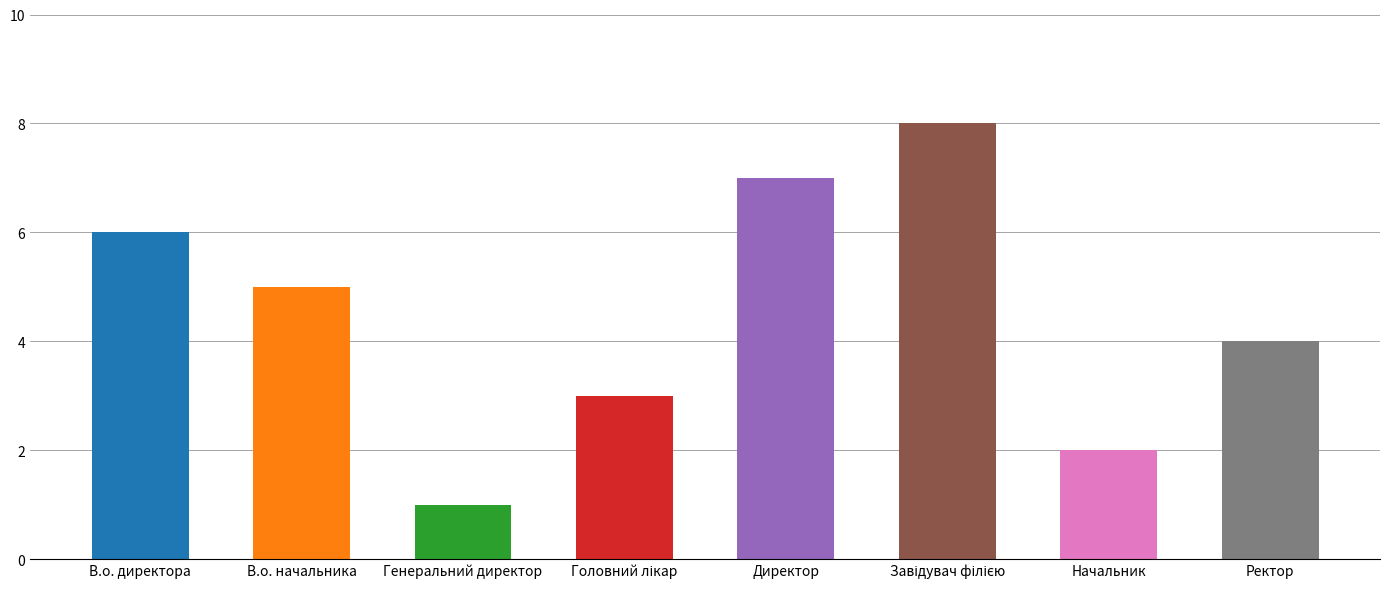

What is the maximum value shown in the chart?

8